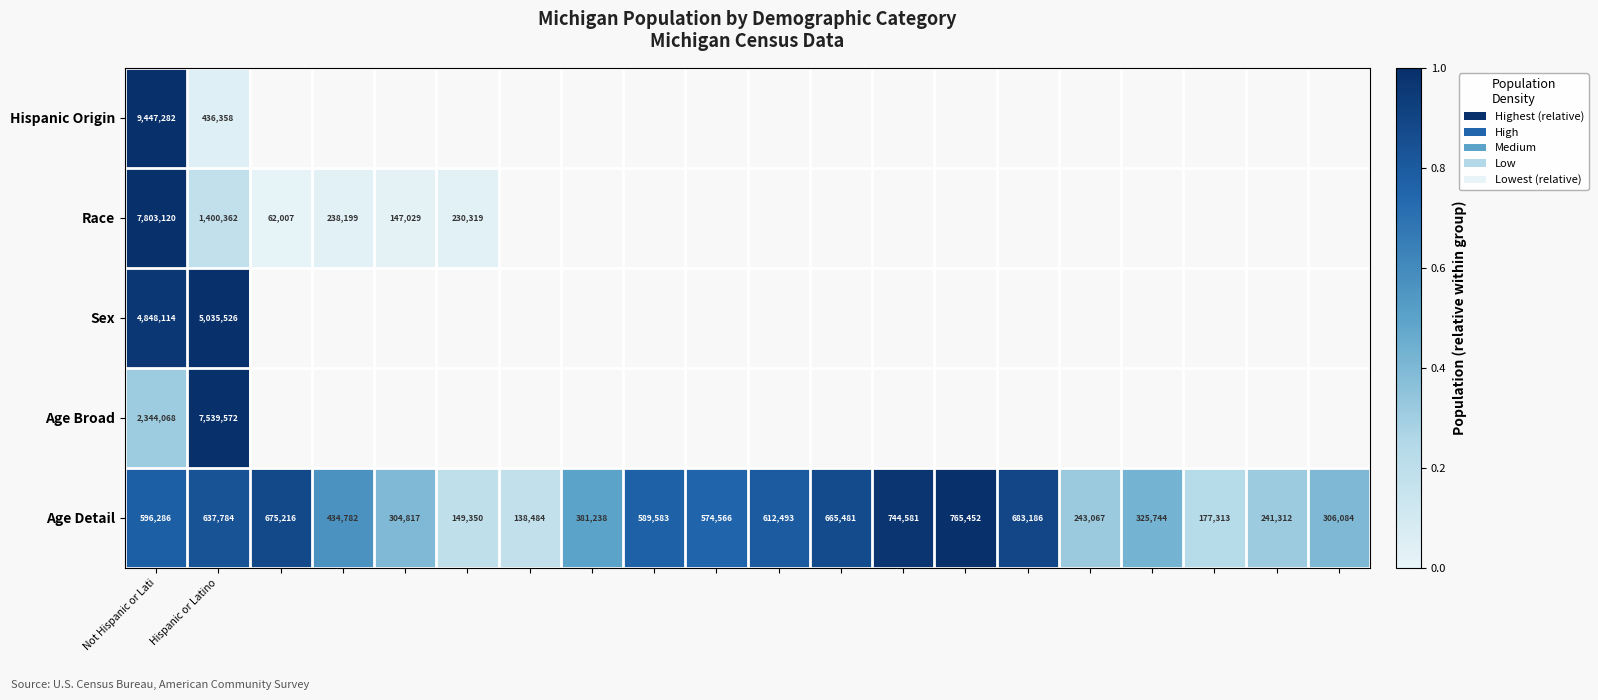

What is the difference between the maximum and second lowest values in the Age Detail series?

616102